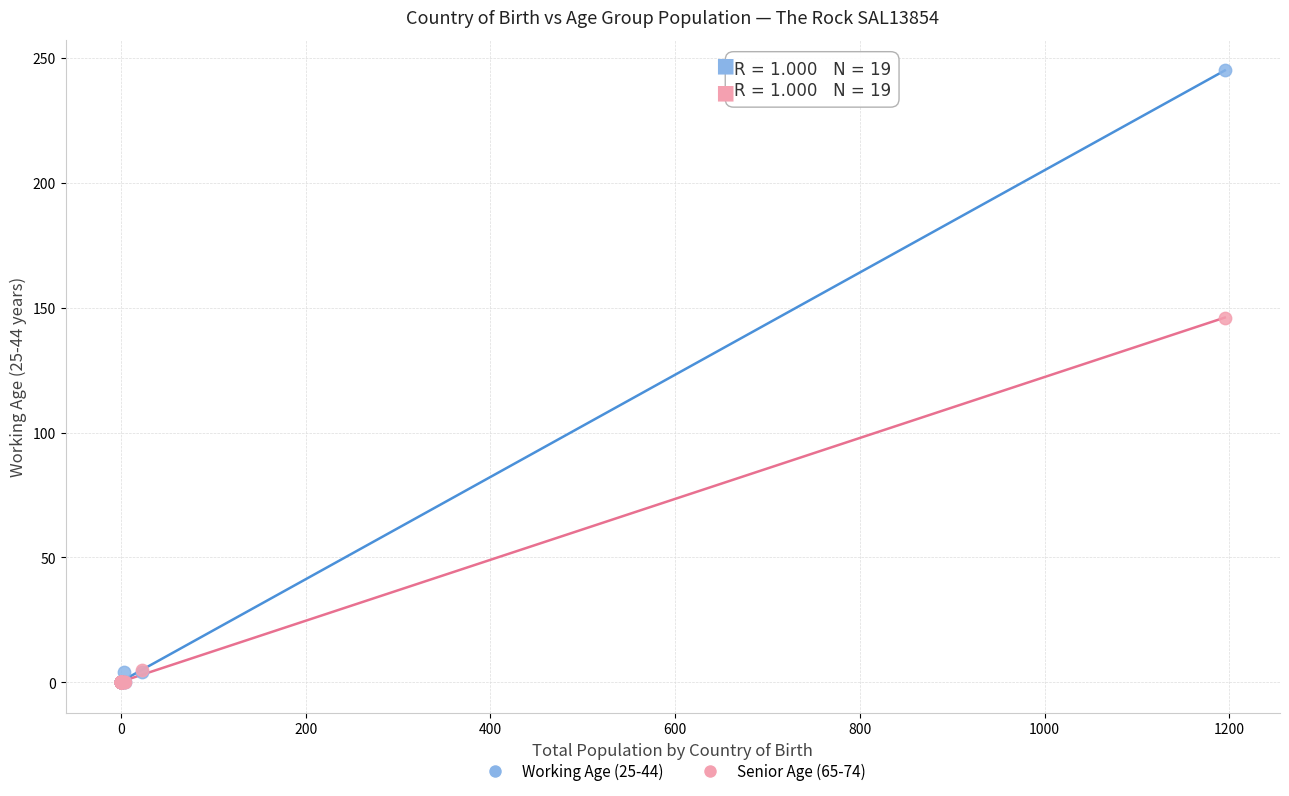

Across all series, what Y value is closest to 122?

146